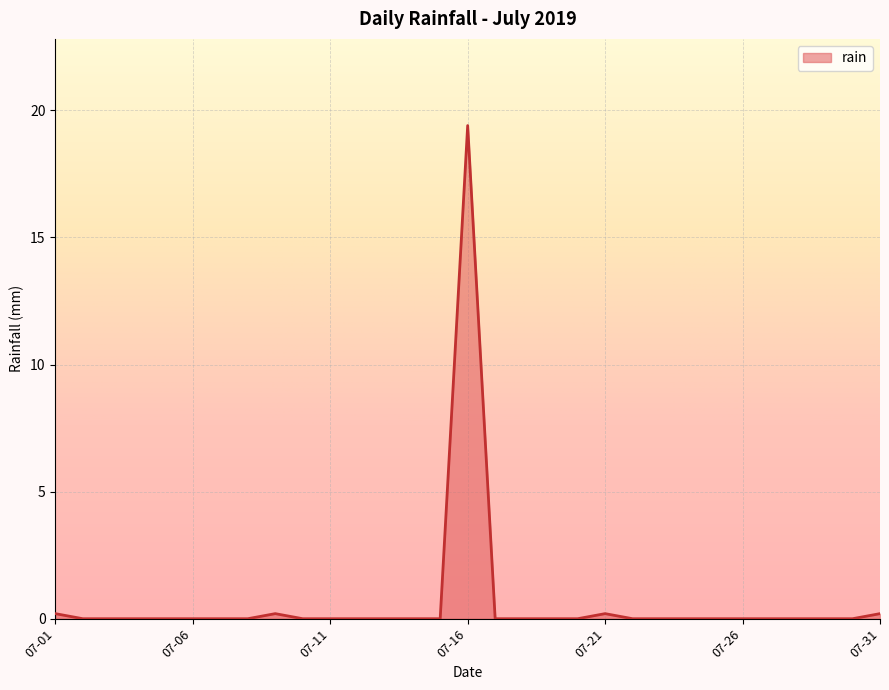

How many lines are shown in the chart?

1